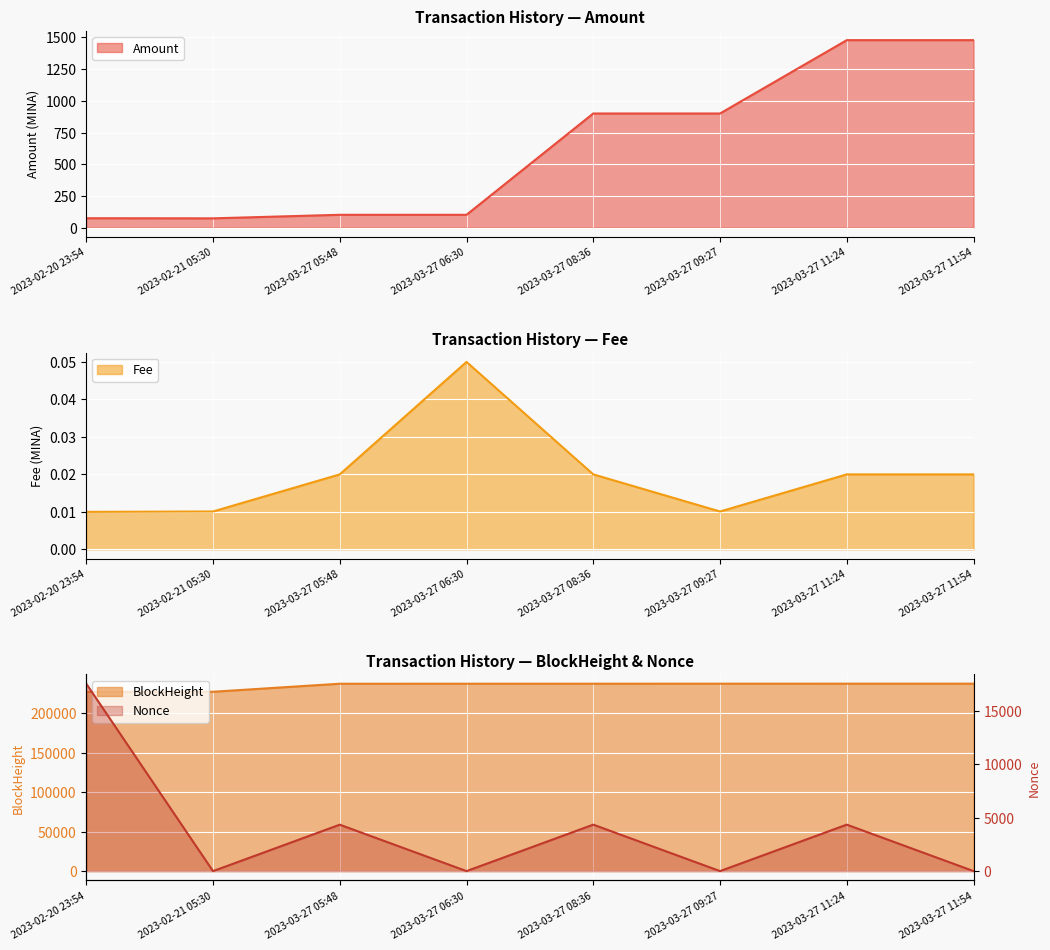

Where is the first local maximum for Amount?

2023-03-27 05:48